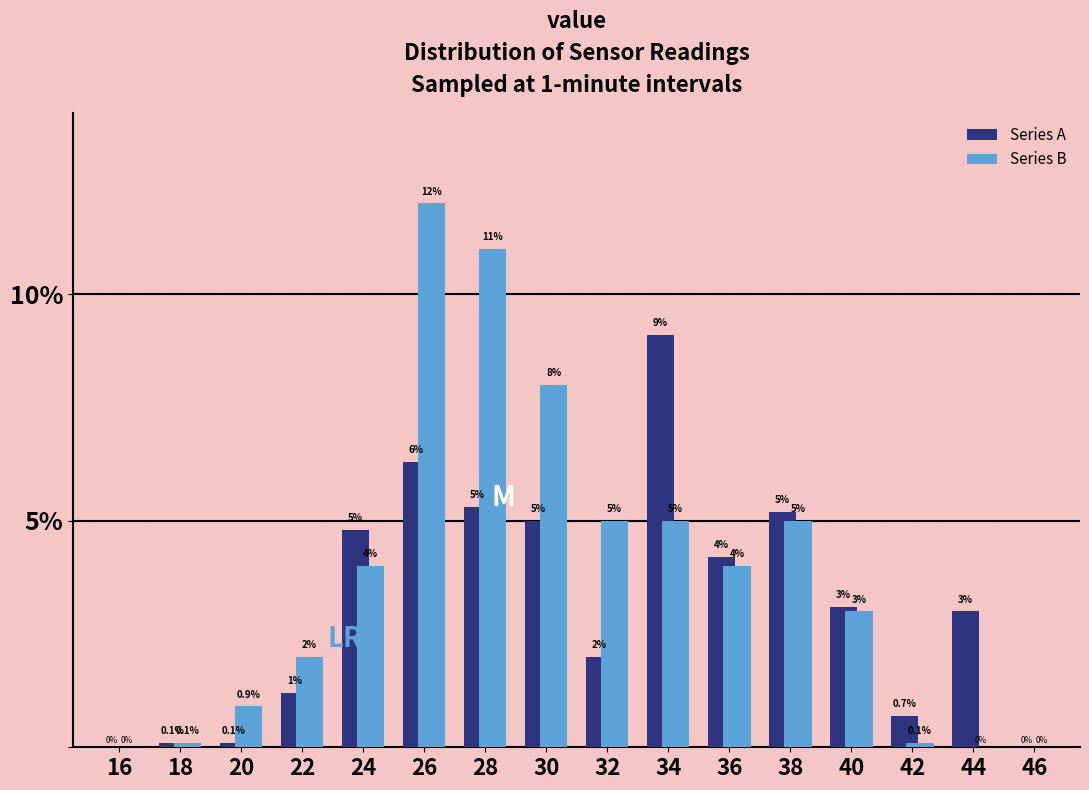

Reading left to right, what are all the values shown in this chart?

Series A: 16=0.0	18=0.1	20=0.1	22=1.2	24=4.8	26=6.3	28=5.3	30=5.0	32=2.0	34=9.1	36=4.2	38=5.2	40=3.1	42=0.7	44=3.0	46=0.0
Series B: 16=0.0	18=0.1	20=0.9	22=2.0	24=4.0	26=12.0	28=11.0	30=8.0	32=5.0	34=5.0	36=4.0	38=5.0	40=3.0	42=0.1	44=0.0	46=0.0